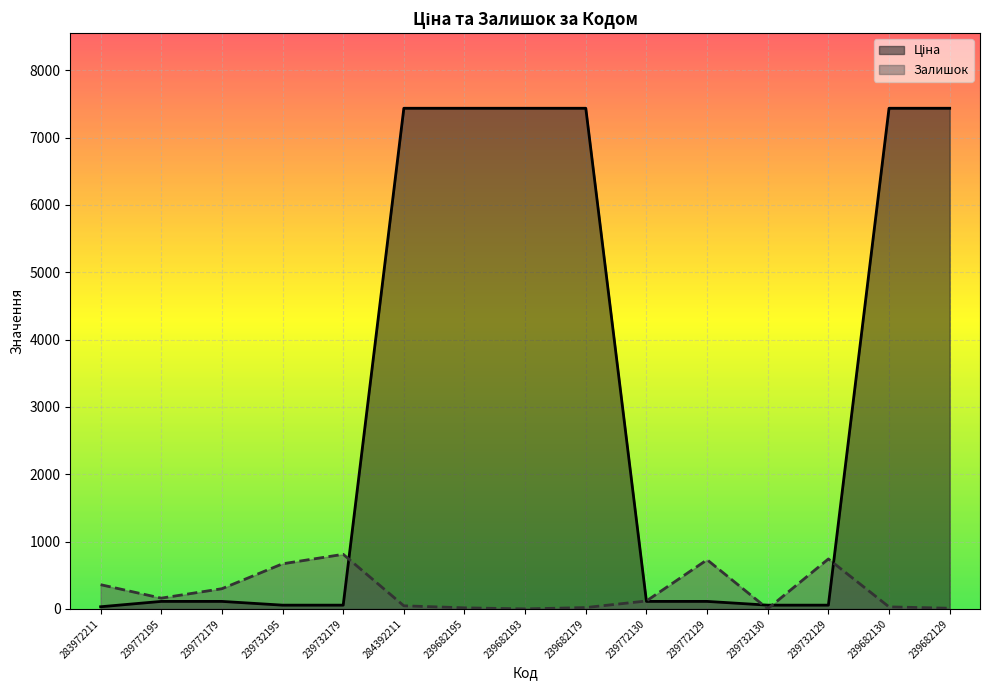

What is the value of the Залишок point at the 11th from the left?

730.0